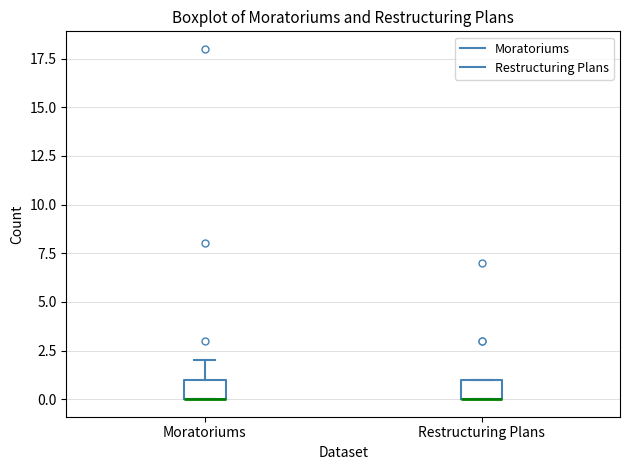

Reading left to right, transcribe this box plot: for each box, give where its median line is, the range the box spans, and where its two whiskers end, as read against the y-axis. The values are not printed on the chart, so give them approximately, as read against the axis.

Moratoriums: median 0 (drawn on the box's lower edge), box 0 to 1, whiskers 0 to 2
Restructuring Plans: median 0 (drawn on the box's lower edge), box 0 to 1, whiskers 0 to 1